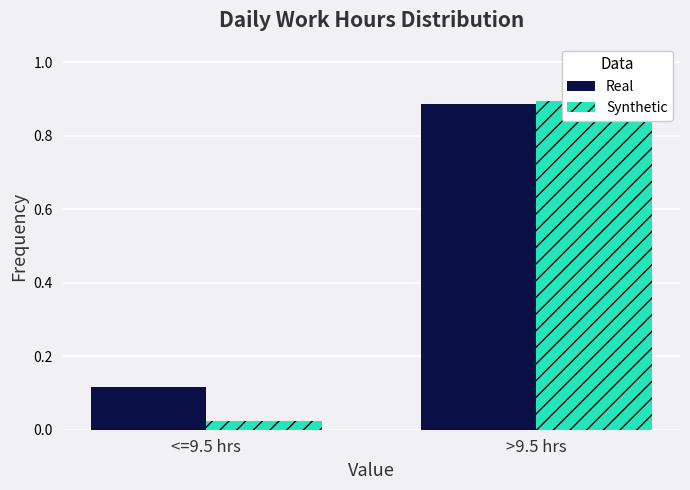

What is the sum of the Synthetic values at <=9.5 hrs and >9.5 hrs?

0.9